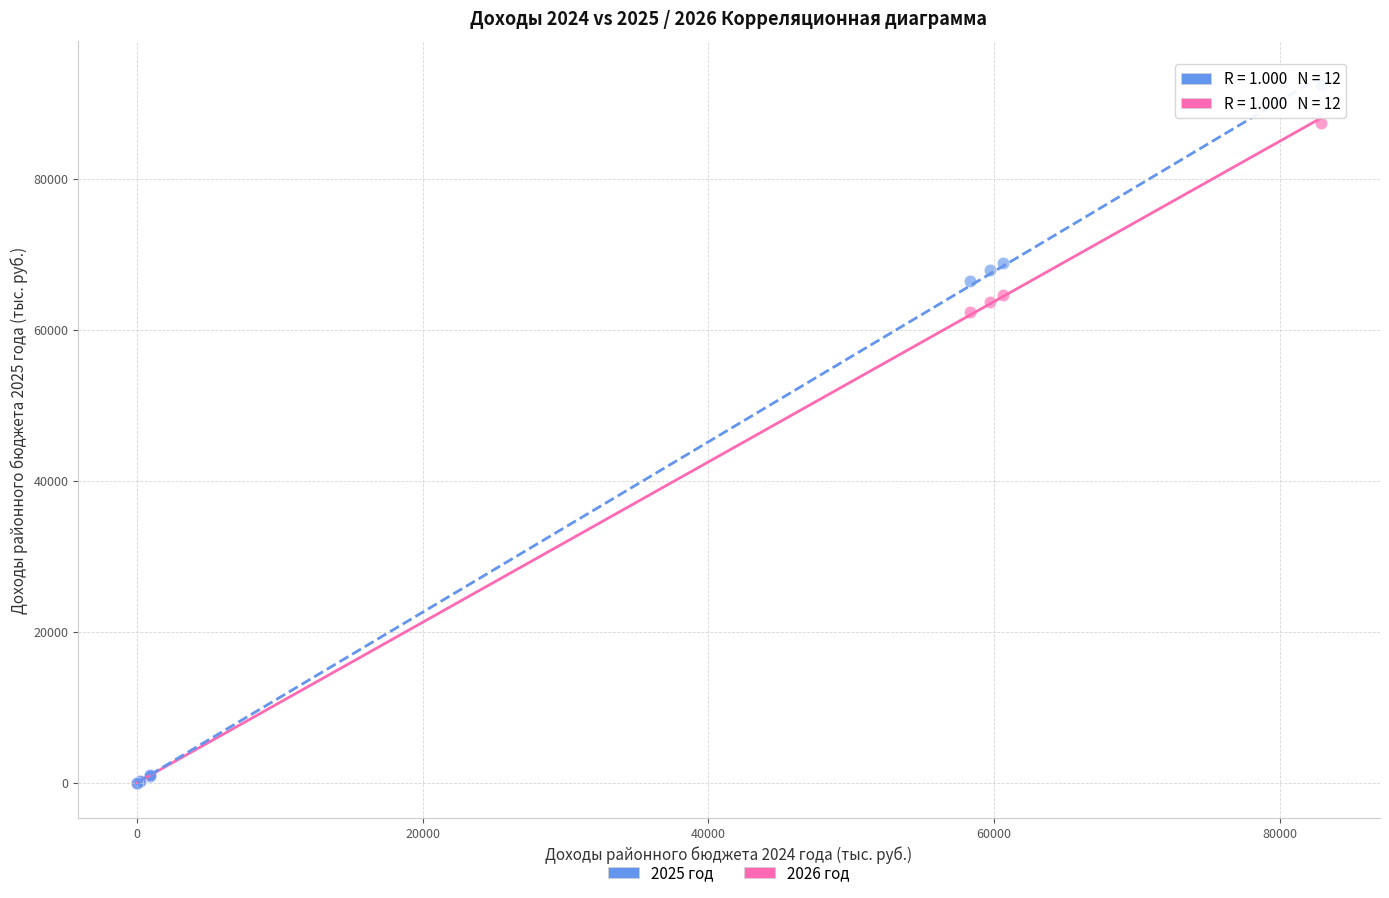

Across all series, what Y value is closest to 46259?

62354.0